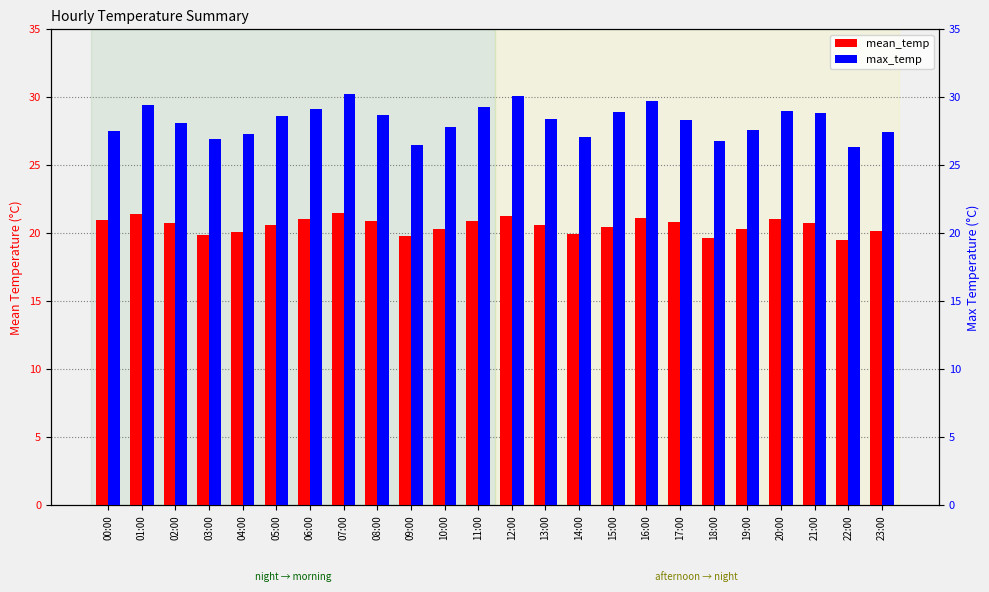

What position from the right is 07:00?

17